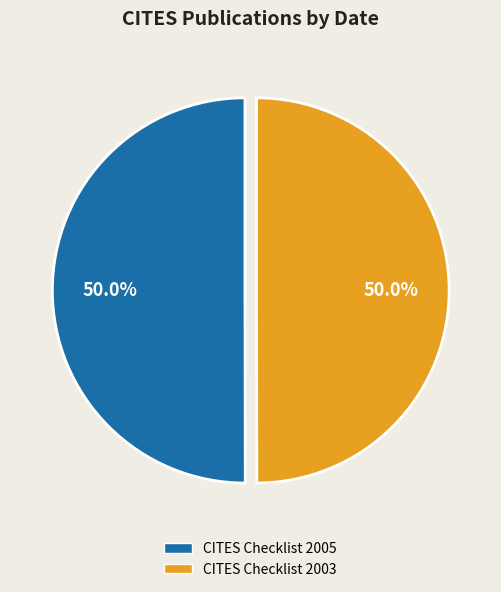

What is the ratio of the value at CITES Checklist 2005 to the value at CITES Checklist 2003?

1.0